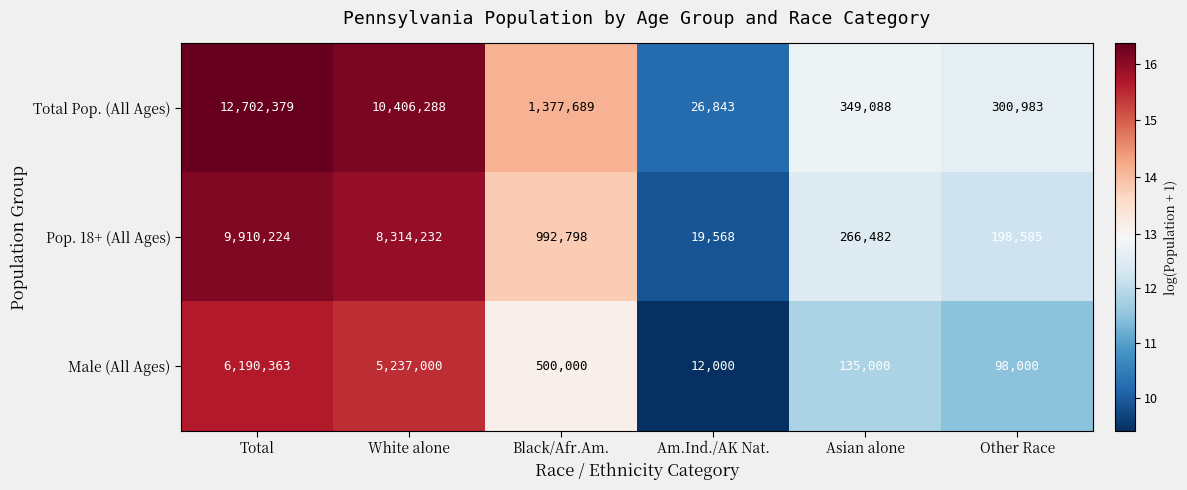

Is it true that Pop. 18+ (All Ages) equals 198585 at Other Race?

True